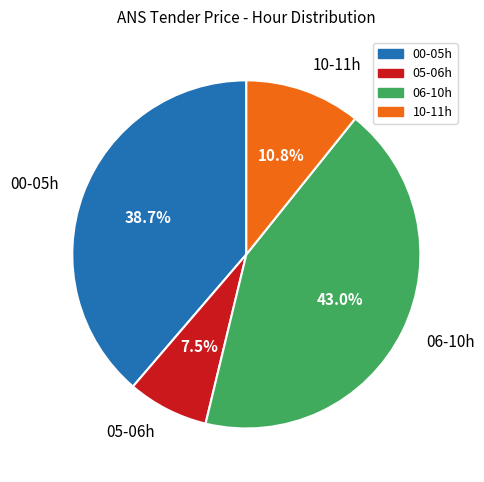

Does any single category account for the majority?

No